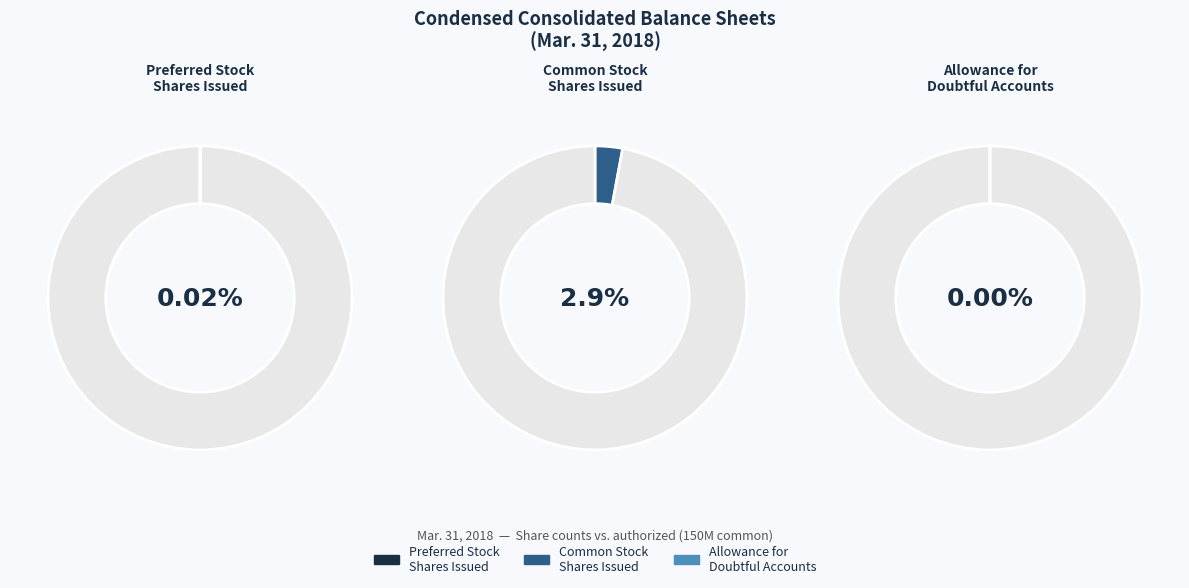

Which category has the biggest portion of the pie?

Common stock shares issued